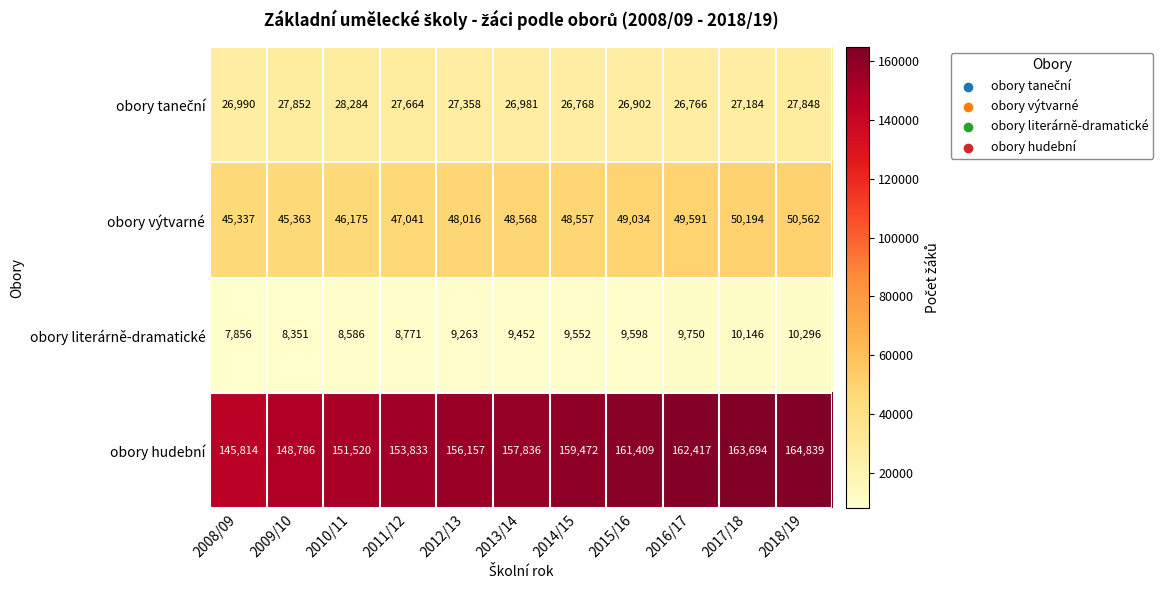

Which label corresponds to the largest value in the chart?

2018/19